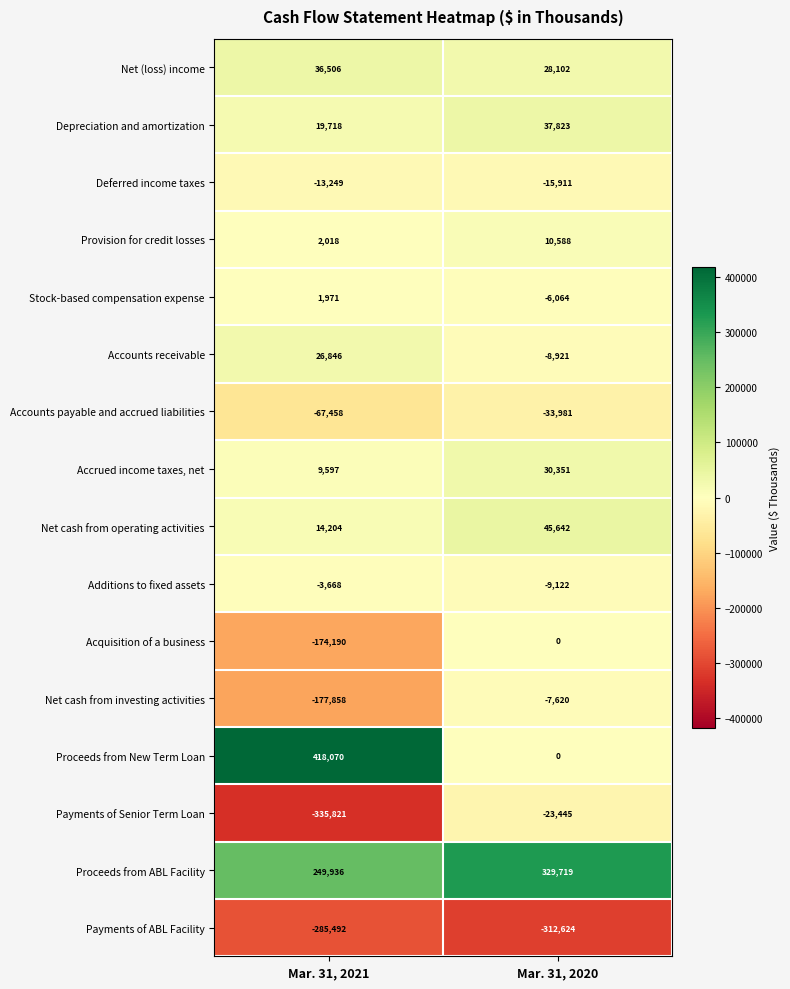

True or false: Payments of ABL Facility has a value of -285492 at Mar. 31, 2021.

True